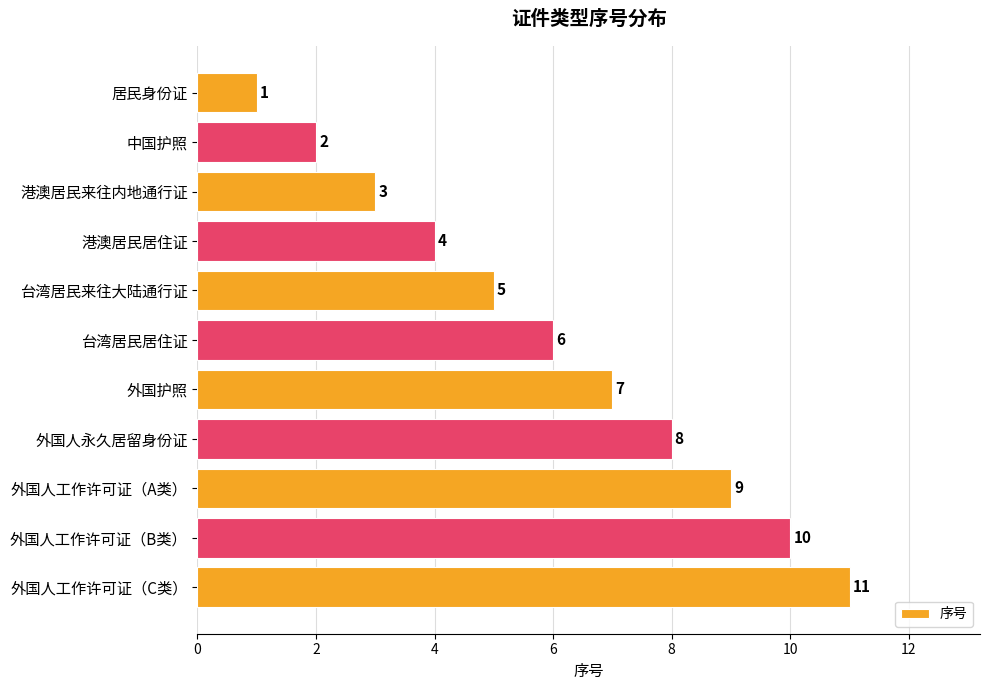

What is the change in value from 港澳居民居住证 to 外国人工作许可证（A类）?

+5